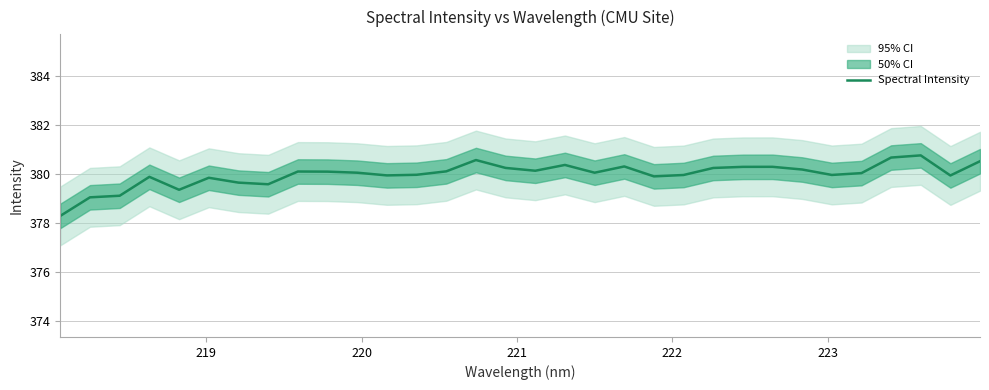

What is the highest value of the Spectral Intensity series?

380.8